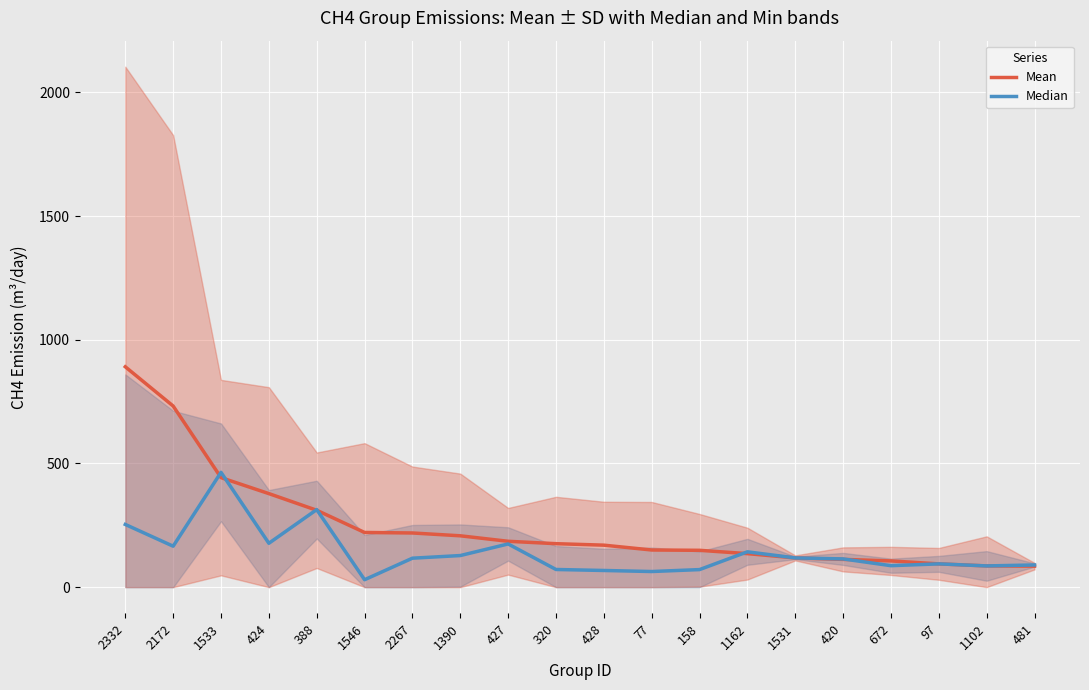

Is the value of Mean at 424 greater than the value of Median at 2172?

Yes